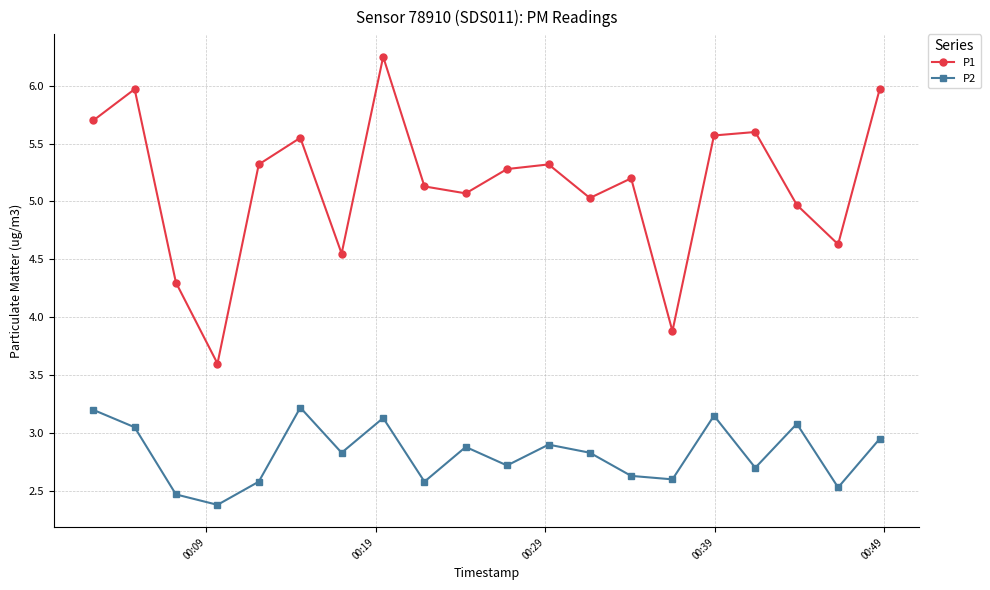

Which series has the largest range (max minus min)?

P1